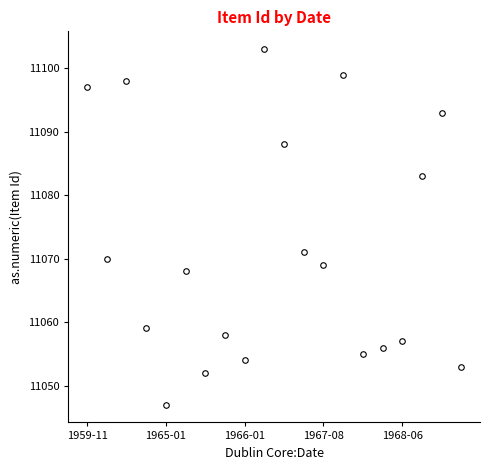

What is the value of the 16th point from the left?

11056